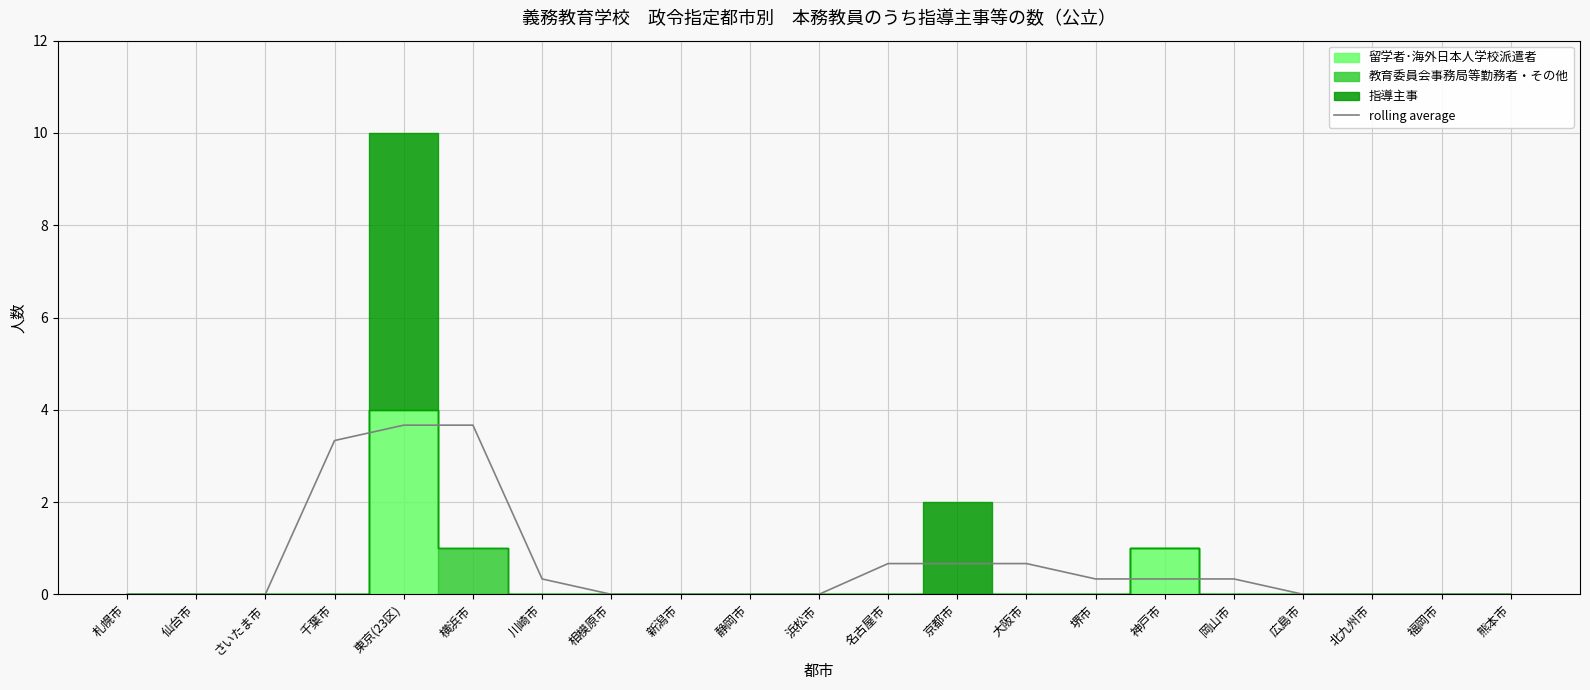

What is the label of the 9th point from the left?

新潟市